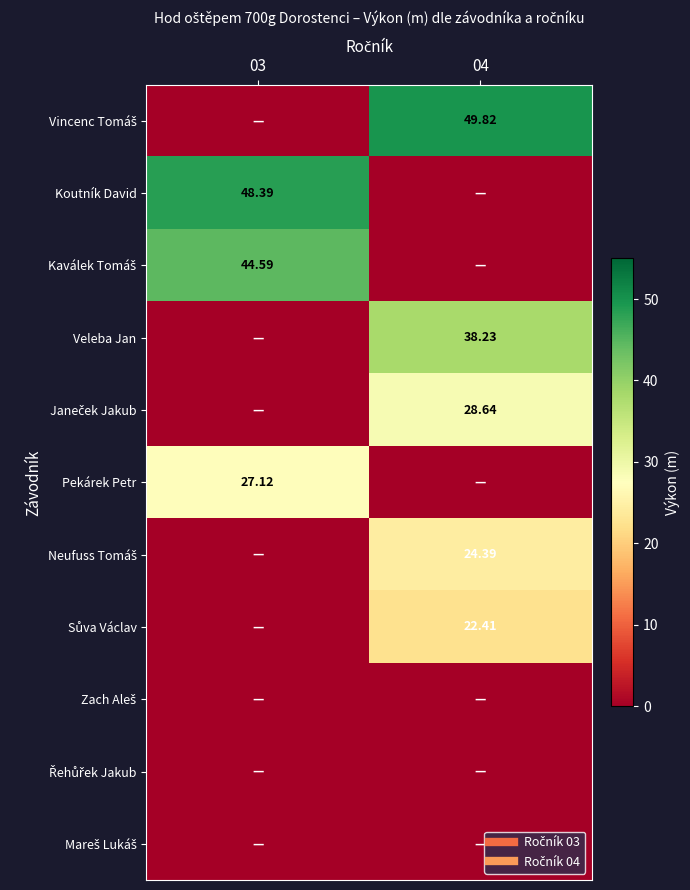

Between 03 and 04, which is larger?

04